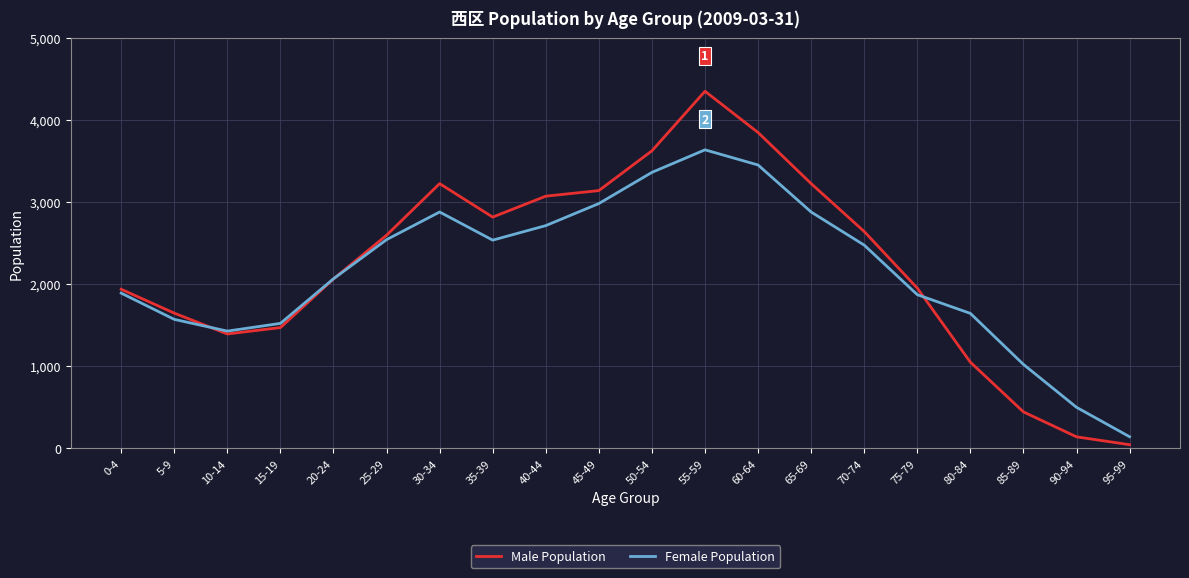

True or false: Male Population has a value of 2644 at 70-74.

True